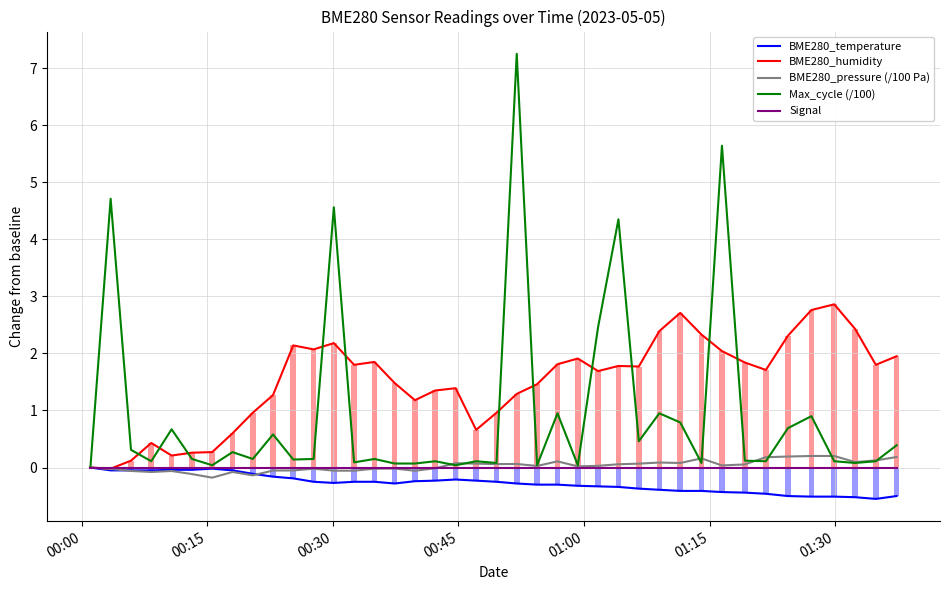

What is the sum of all BME280_humidity values?

60.0